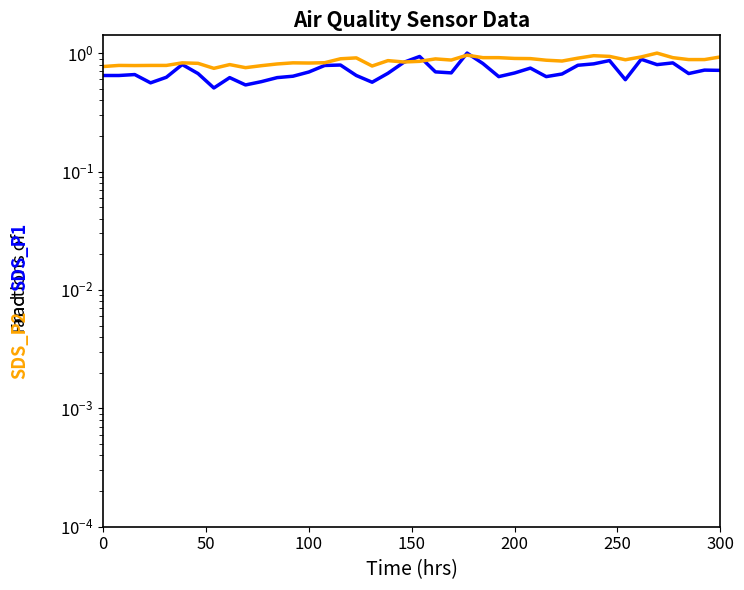

Is the value of SDS_P1 at 28 greater than the value of SDS_P2 at 150?

No